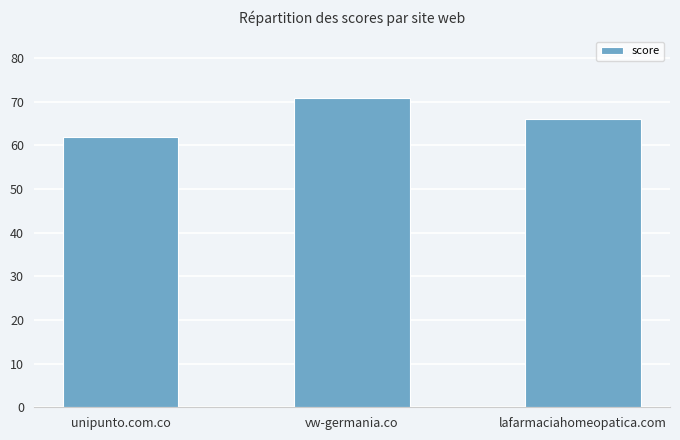

Does the chart contain stacked bars?

No